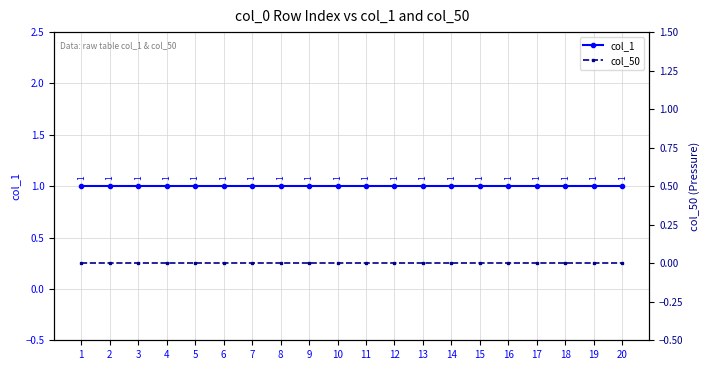

Which series has the largest range (max minus min)?

col_1